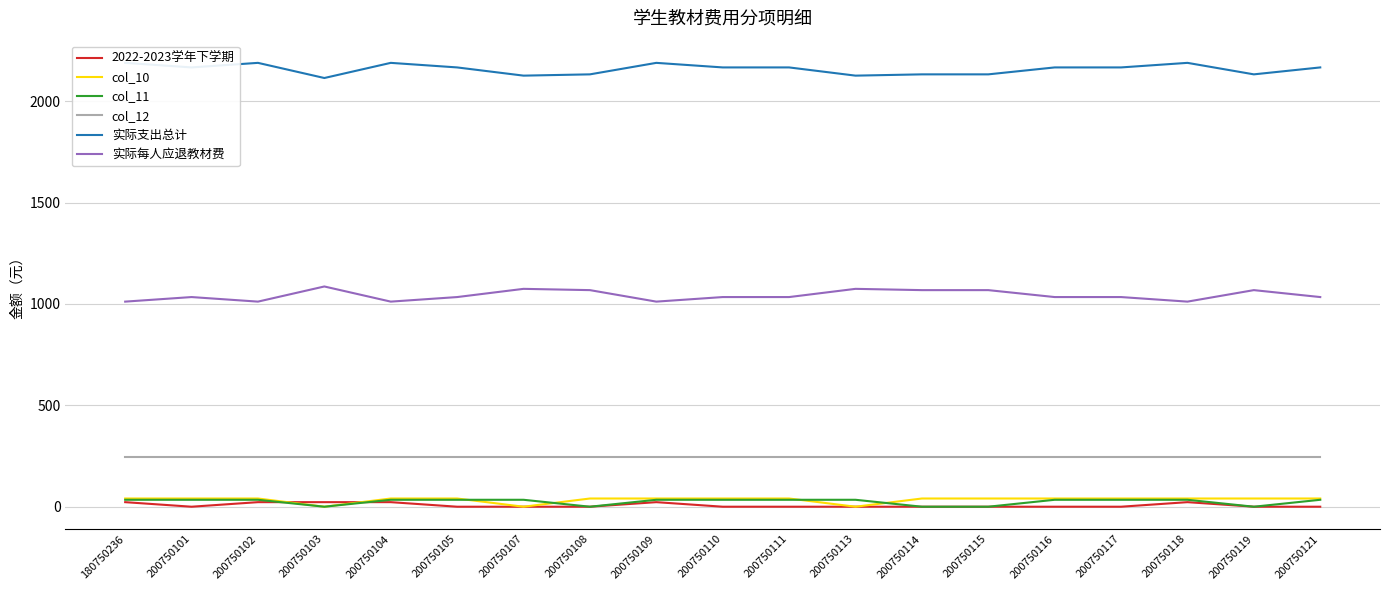

Which series changed the most between 200750113 and 200750119?

col_10